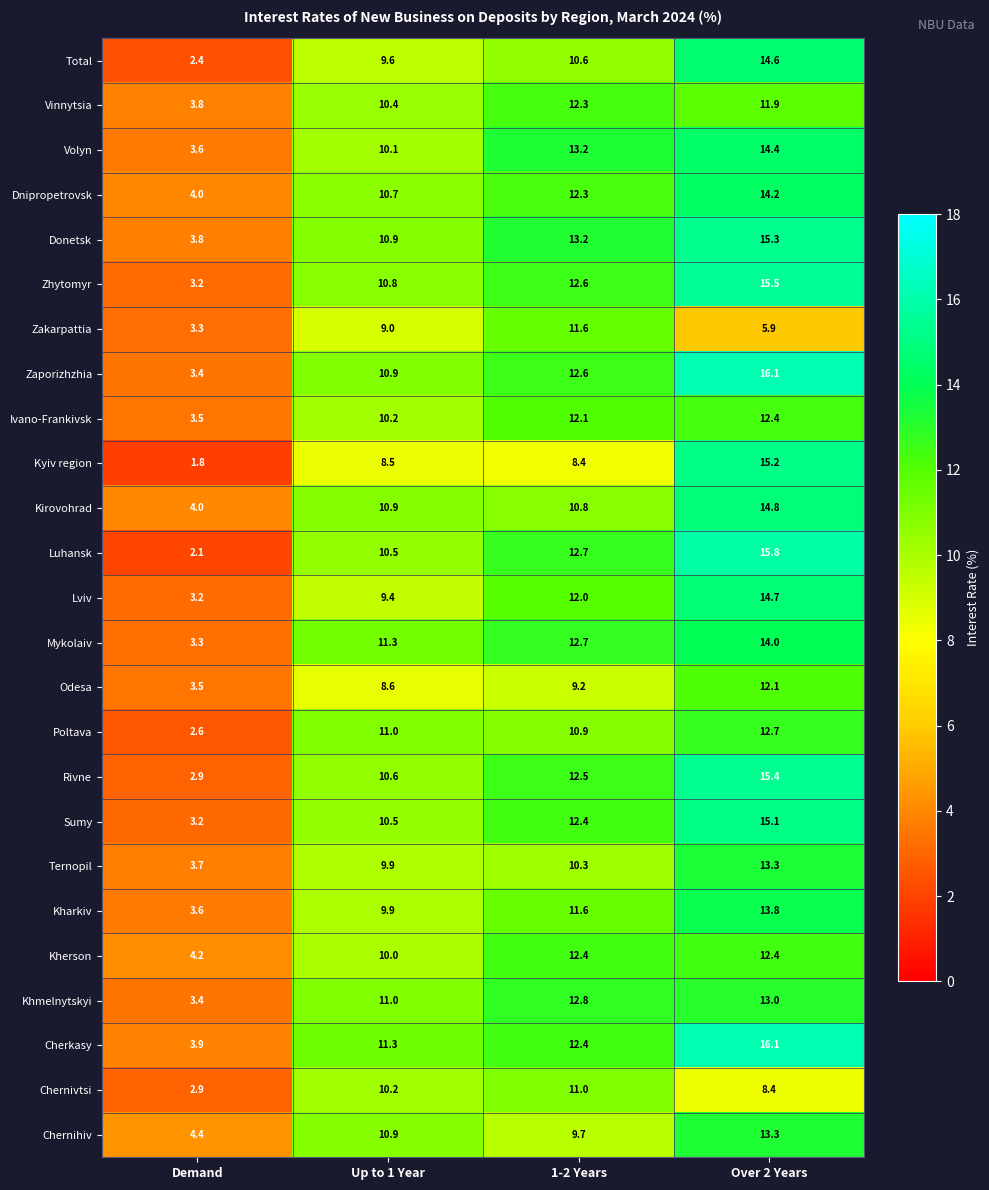

Which series has the largest range (max minus min)?

Luhansk